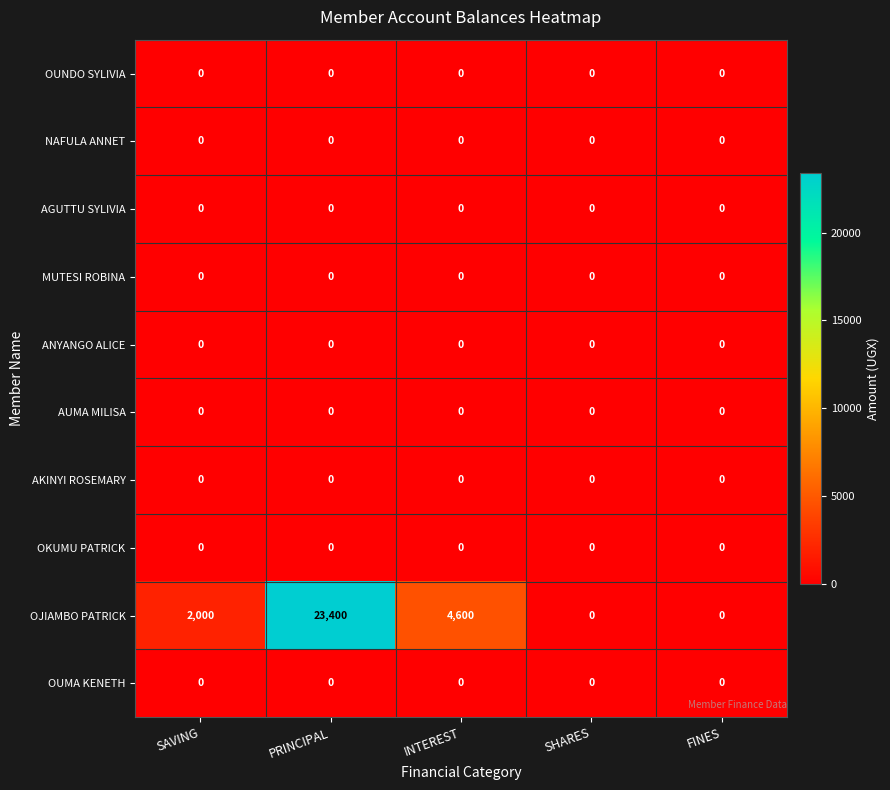

What is the spread (max minus min) of values at INTEREST?

4600